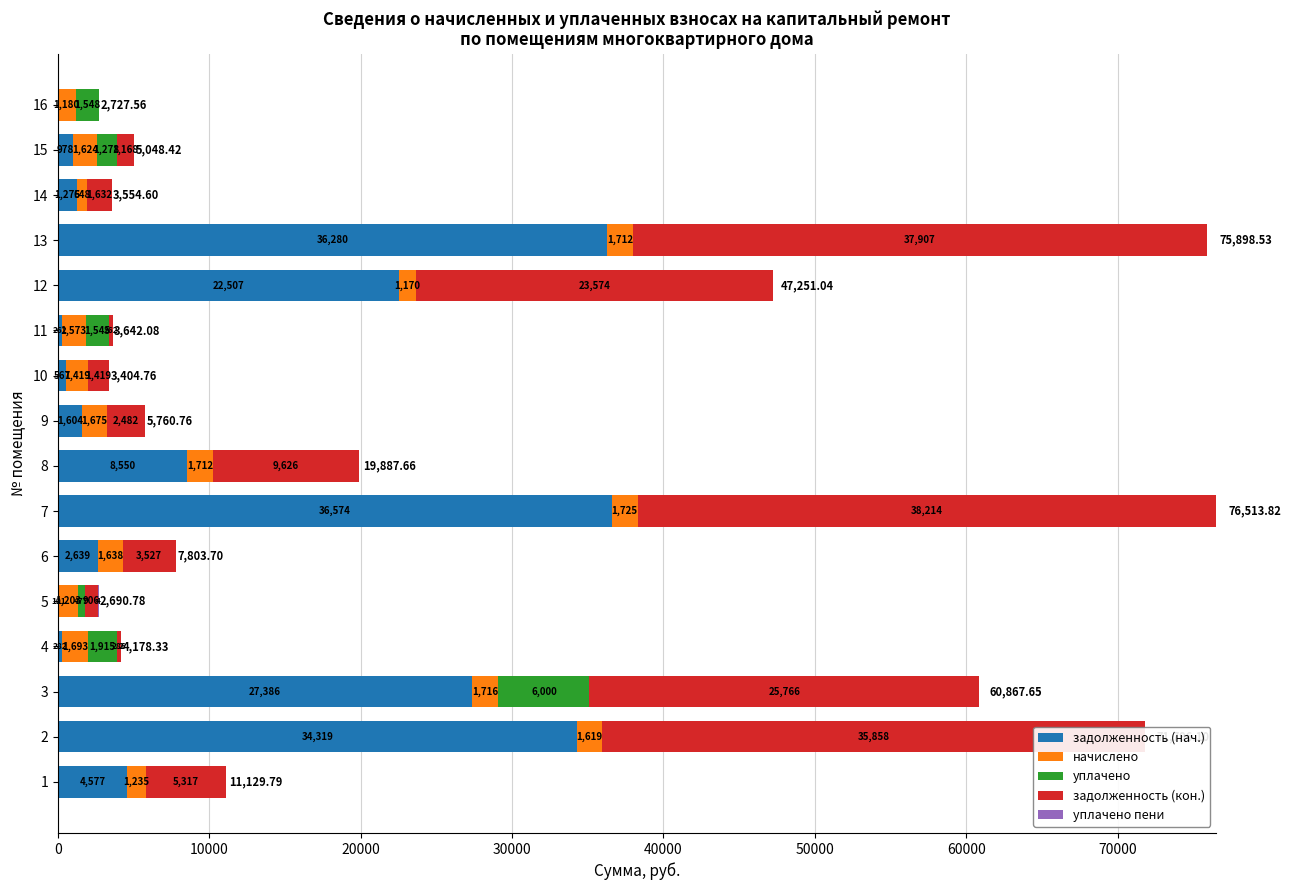

Are the bars horizontal?

Yes